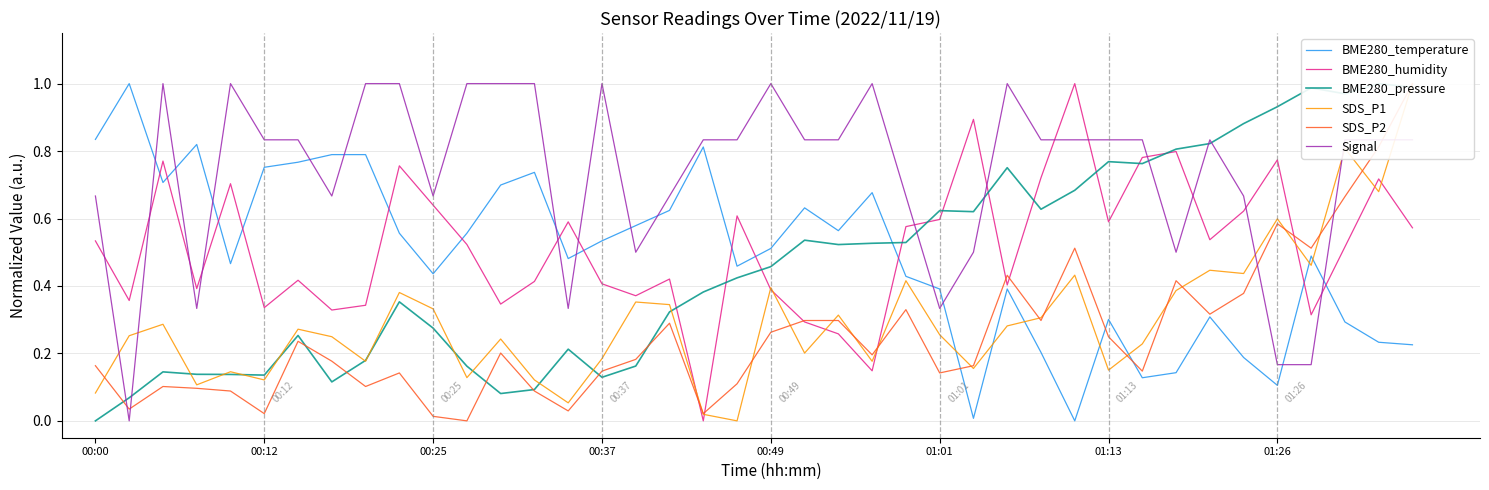

True or false: Signal and BME280_humidity cross at least once.

True